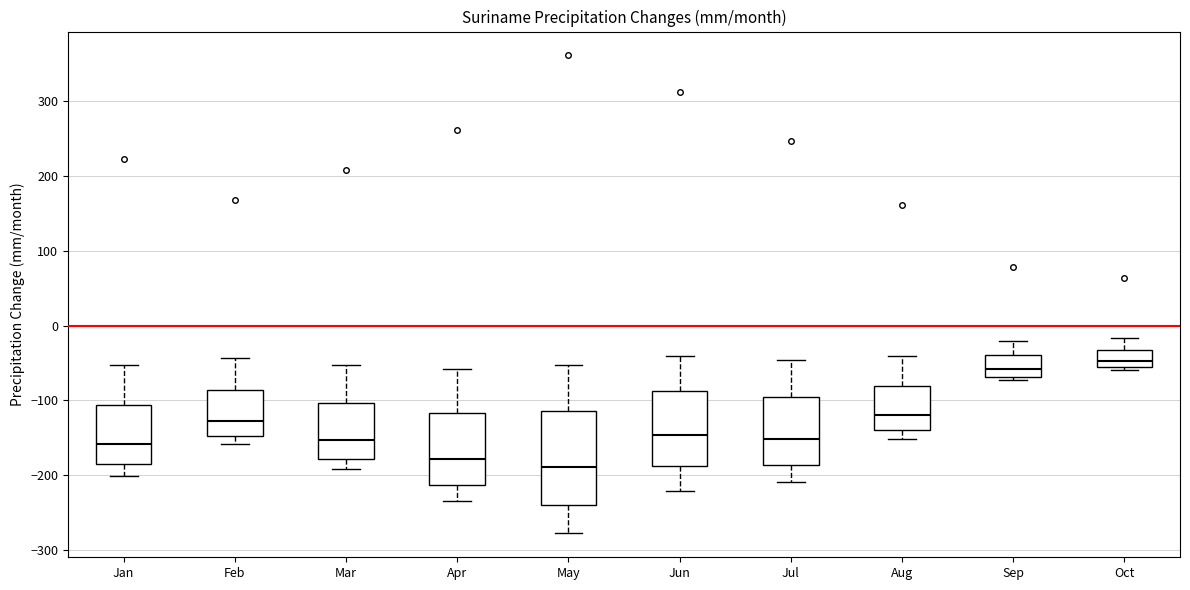

Comparing the boxes themselves (not the whiskers), which one is the tallest?

May